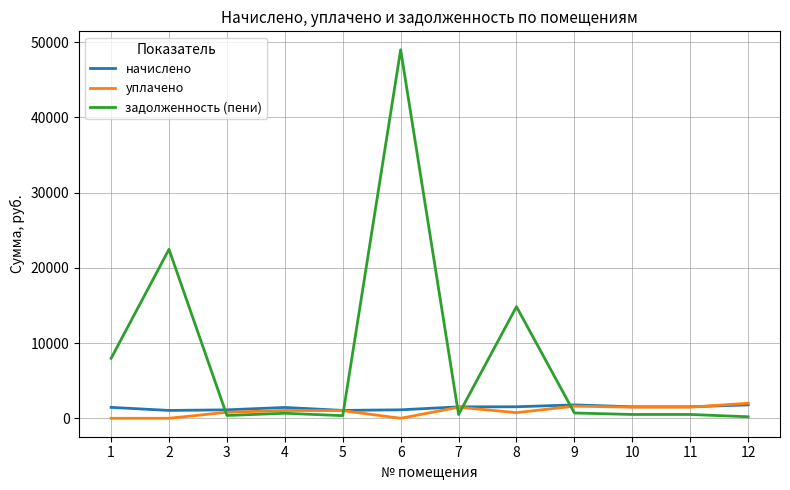

At how many categories does at least one series exceed 38982?

1